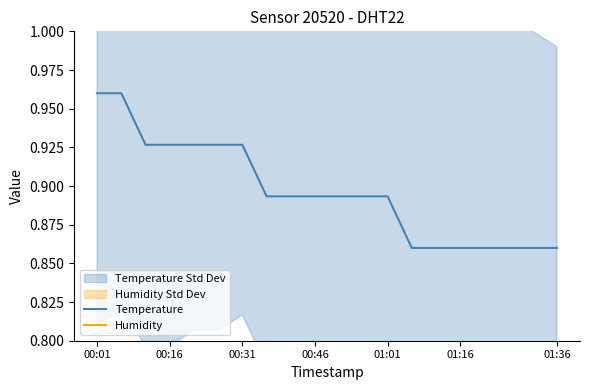

How many lines are shown in the chart?

2